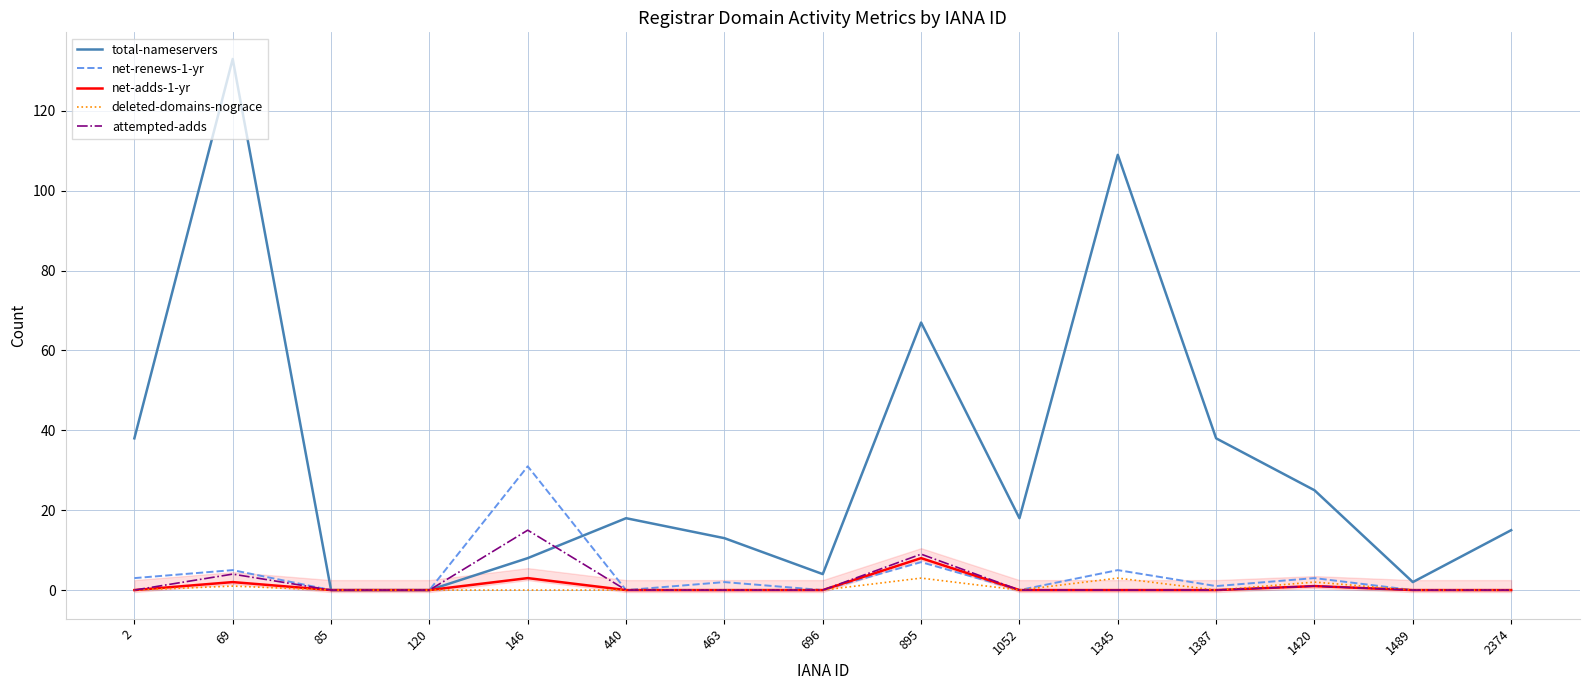

What is the difference between the net-adds-1-yr values at 146 and 69?

1